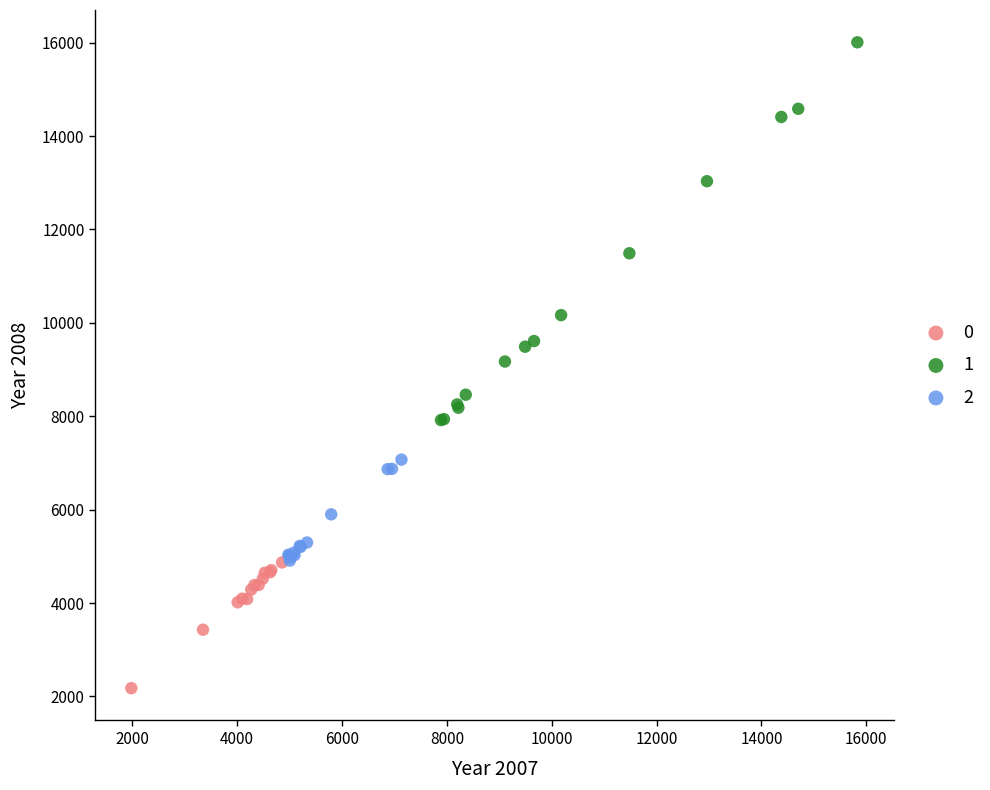

Which series contains the highest Y value?

1